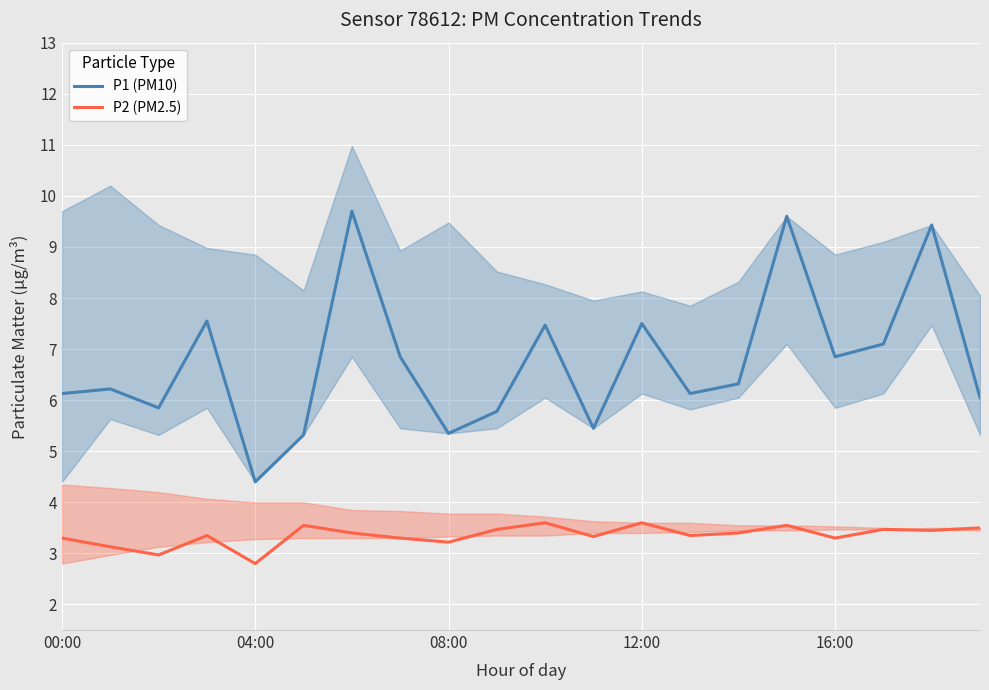

True or false: P2 (PM2.5) and P1 (PM10) cross at least once.

False